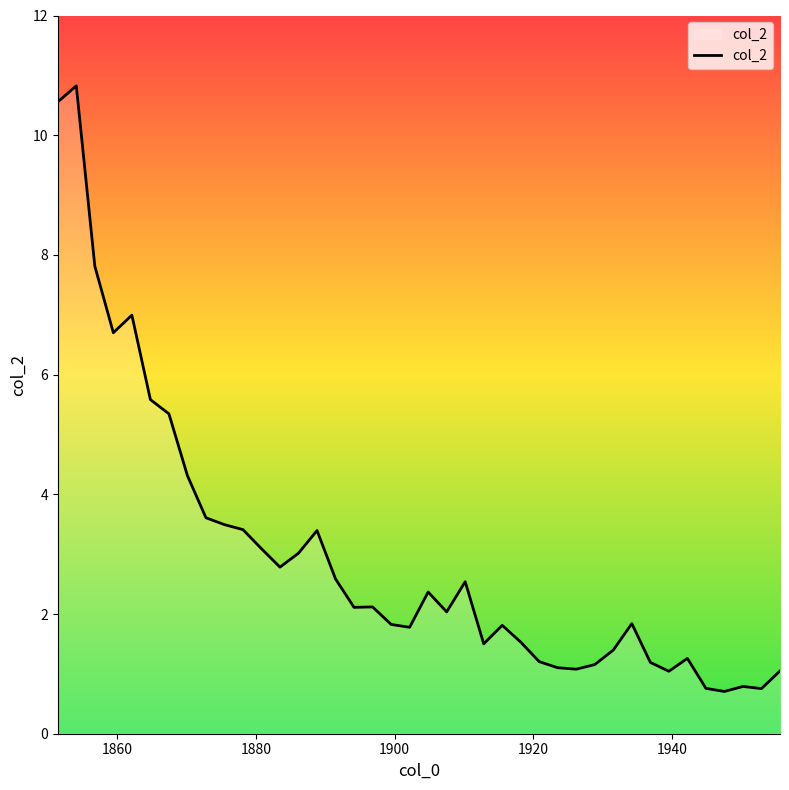

How many lines are shown in the chart?

1